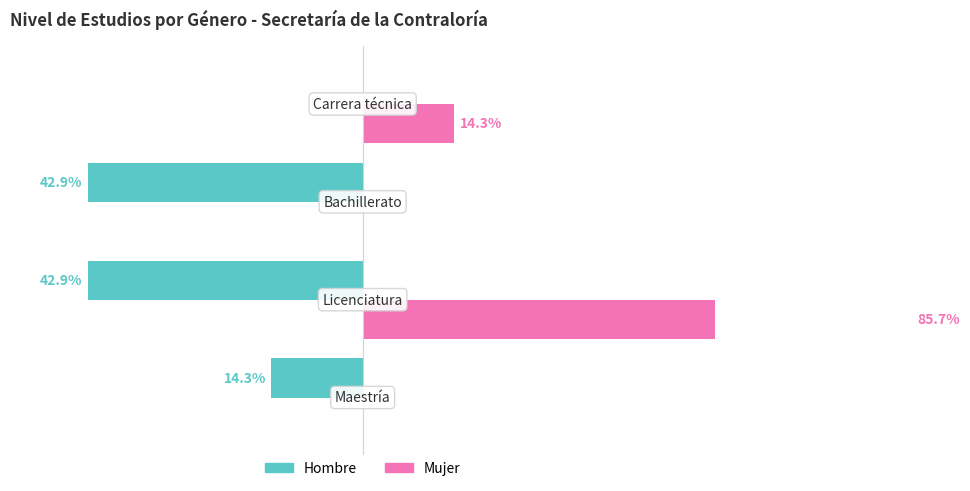

True or false: Mujer has a value of 131.9 at 1.

False